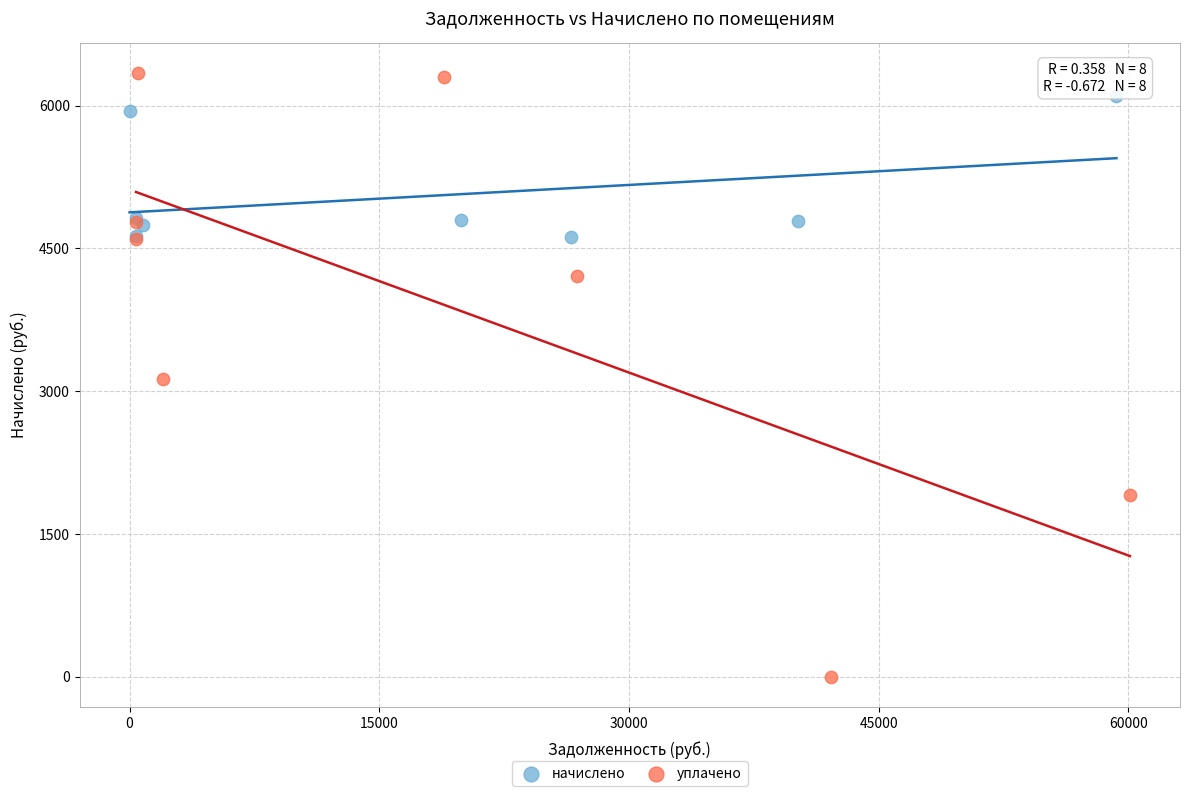

Which series reaches the maximum Y coordinate?

уплачено